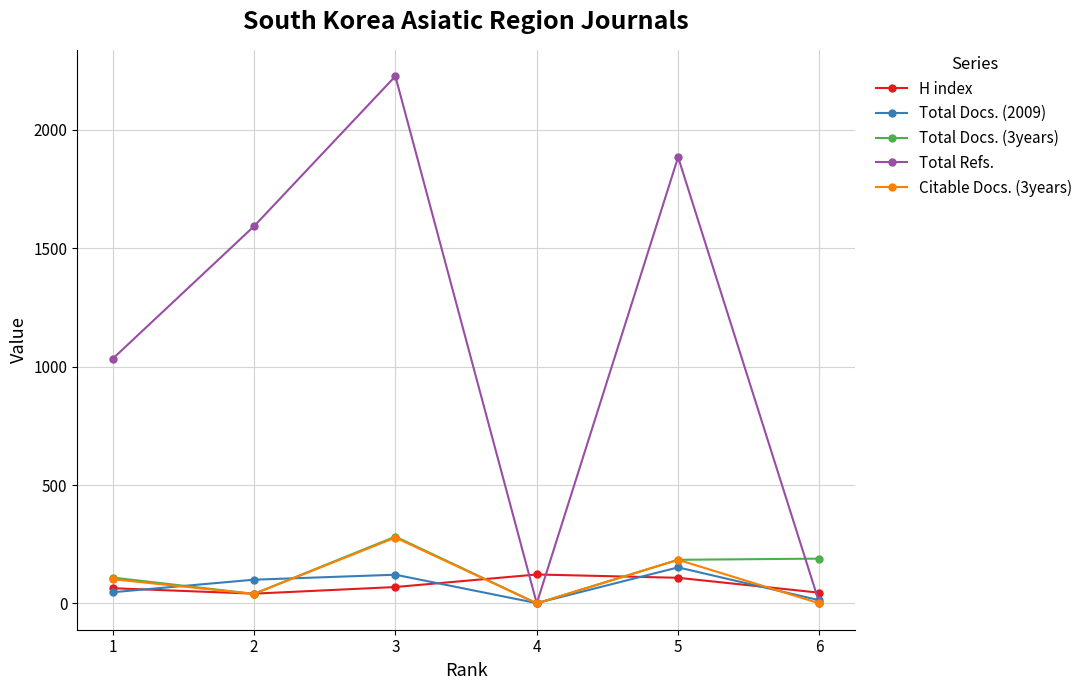

Which series has the largest total across all categories?

Total Refs.